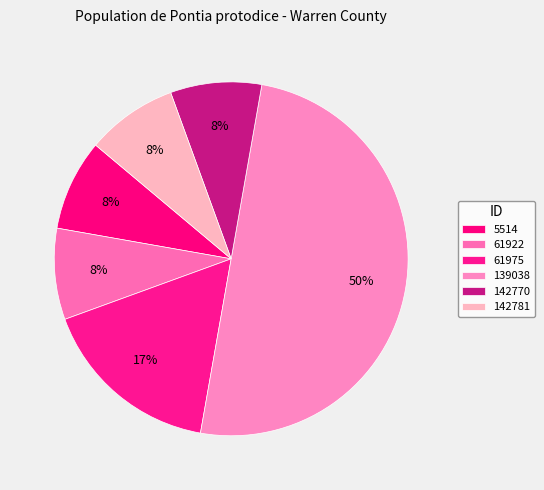

Is it true that 61975 is 17% of the pie?

True